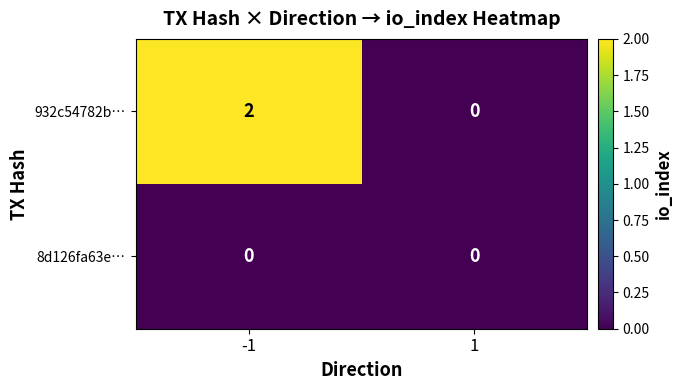

Which series changed the most between -1 and 1?

932c54782b…